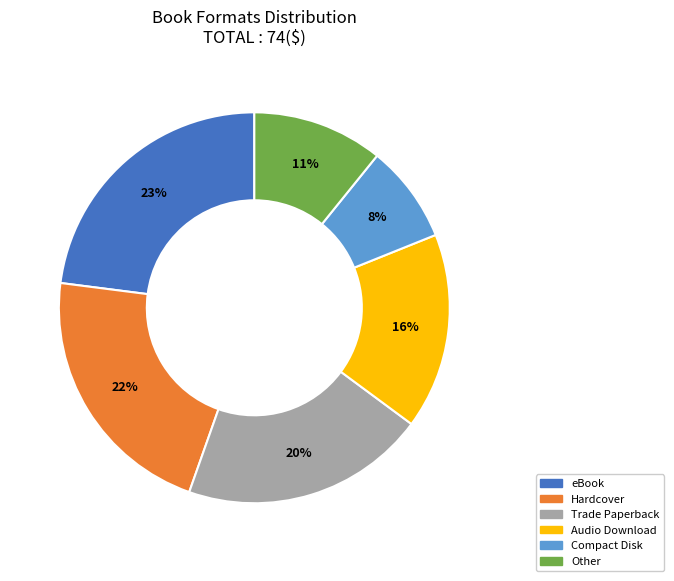

What is the smallest slice in the pie chart?

Compact Disk